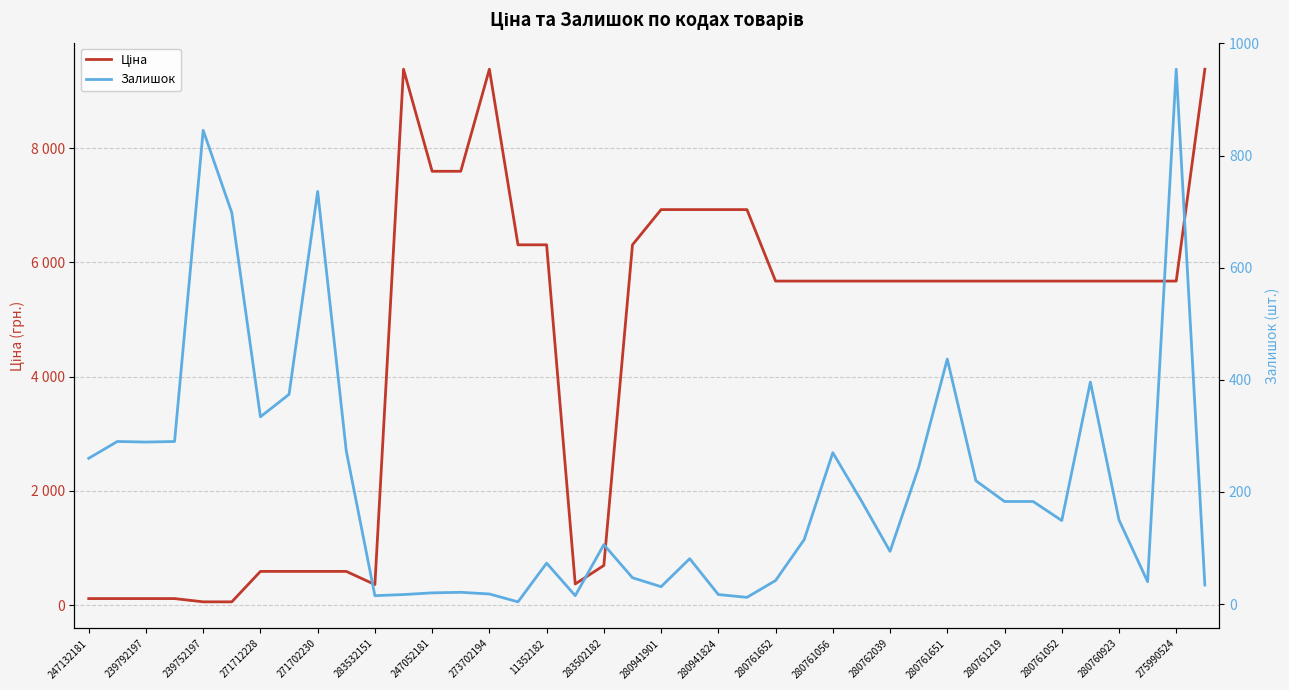

How many categories are shown in the chart?

40